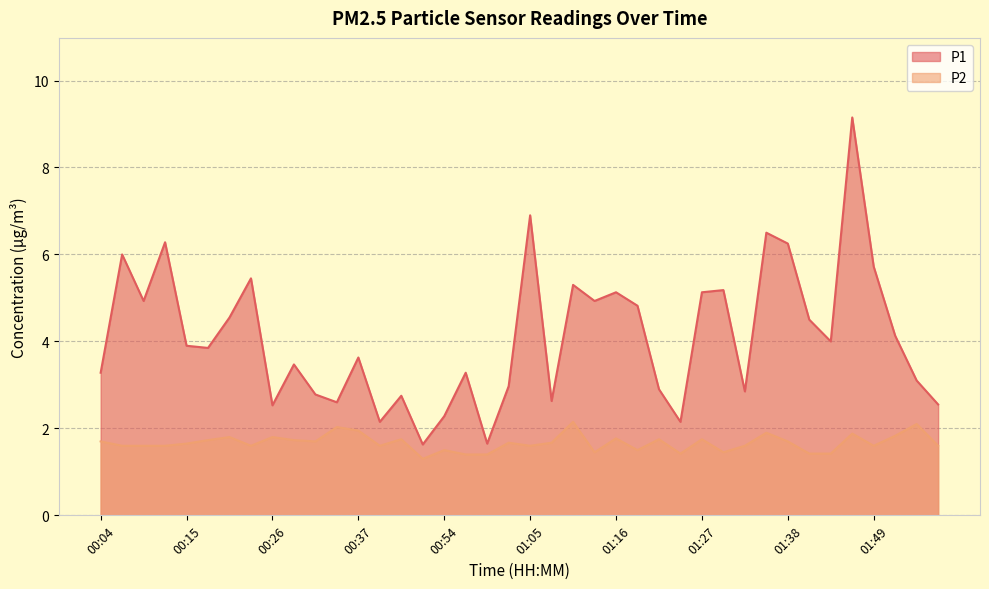

At which category does P1 reach its first local valley?

00:09